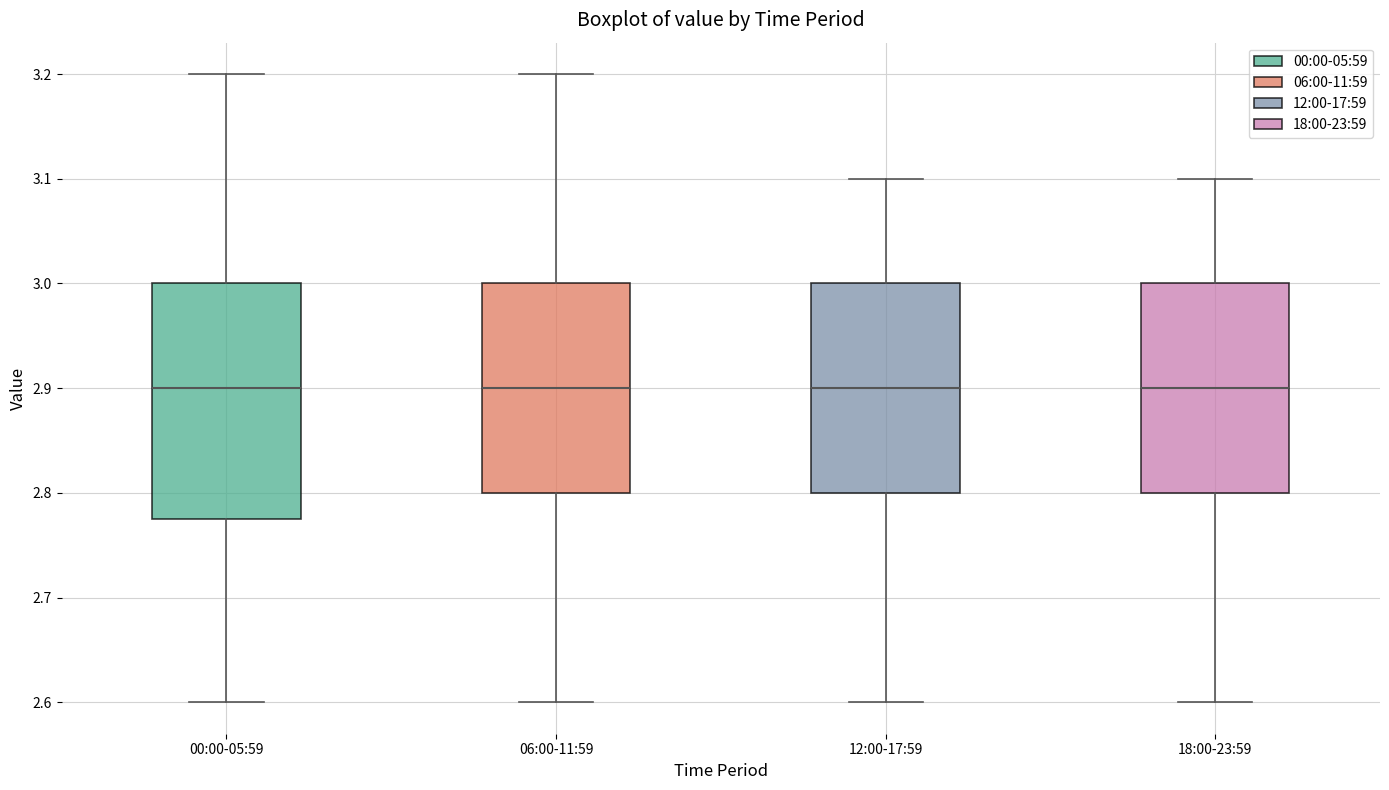

Which box is the tallest, from its lower edge to its upper edge?

00:00-05:59